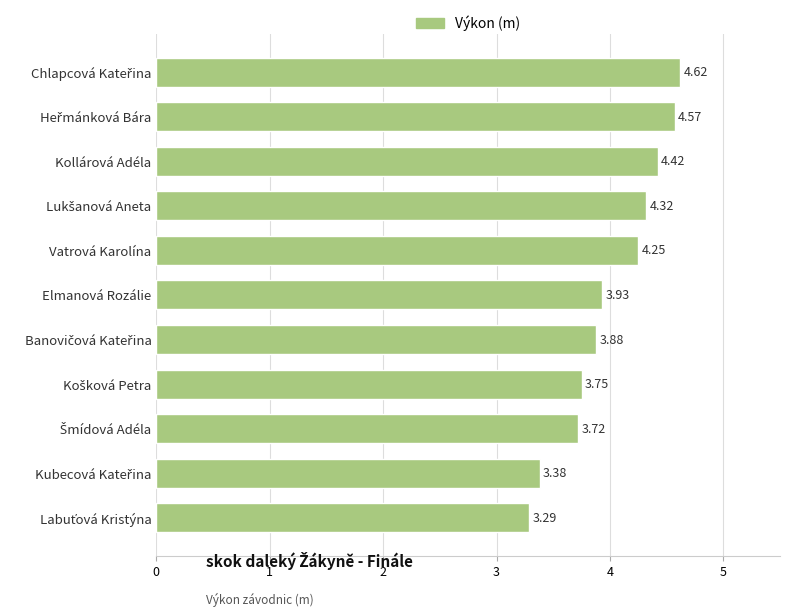

What is the label of the 6th bar from the top?

Elmanová Rozálie